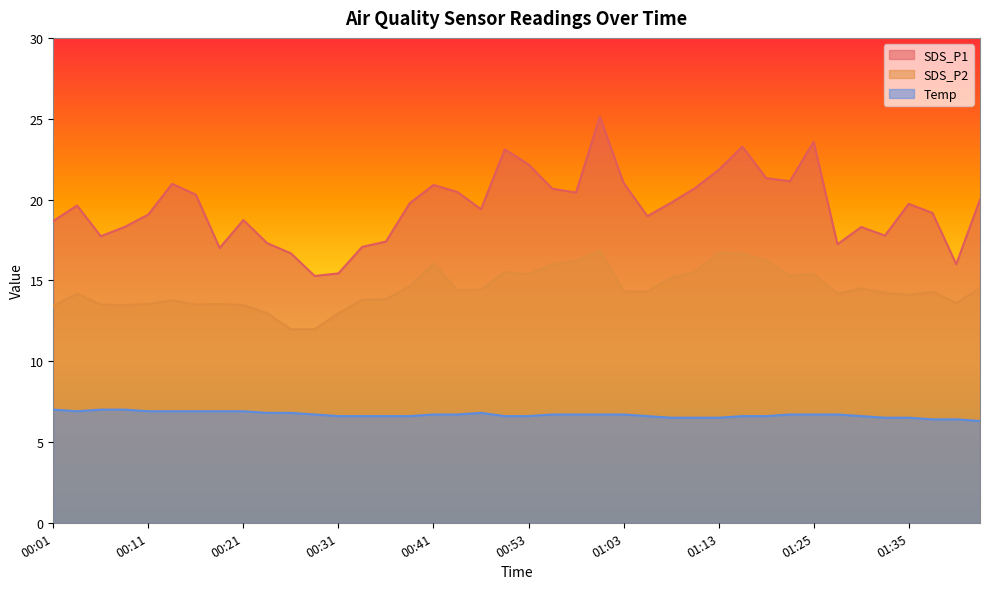

Which series changed the most between 00:21 and 01:13?

SDS_P2